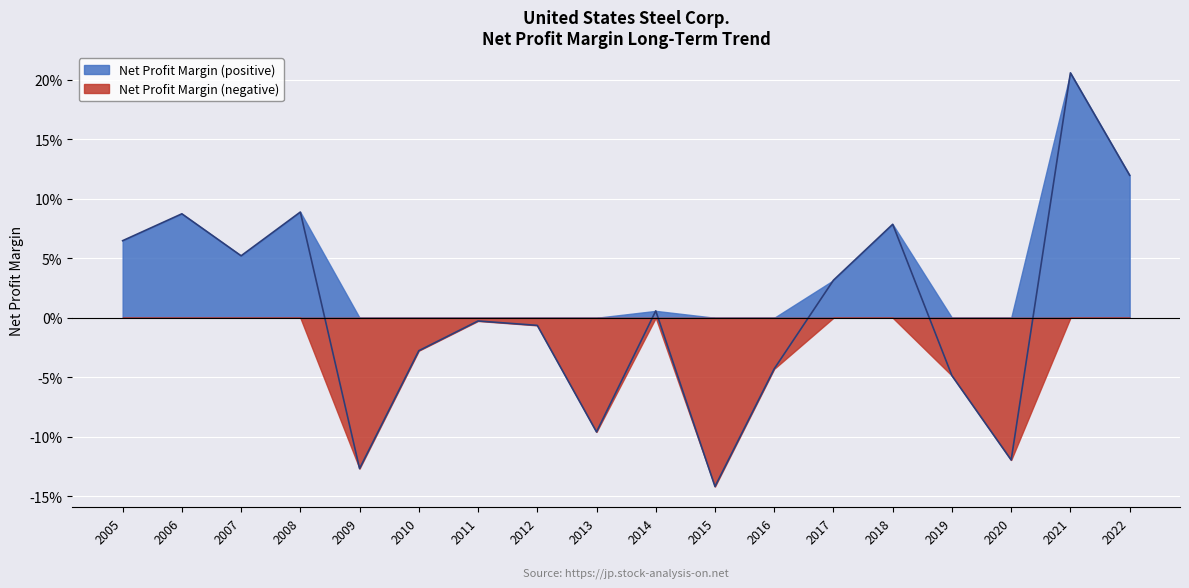

Does the chart display data point markers on the line(s)?

No